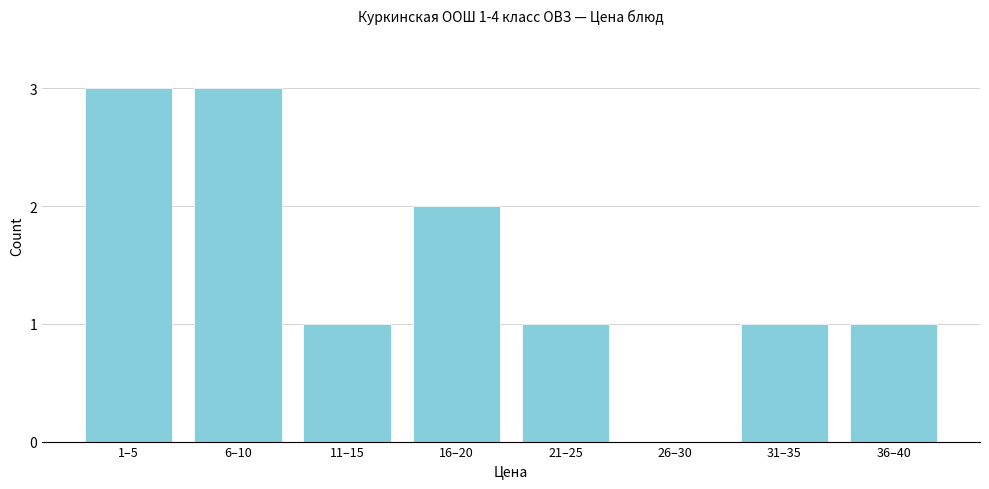

Reading left to right, list all the values displayed in this chart.

1–5=3	6–10=3	11–15=1	16–20=2	21–25=1	26–30=0	31–35=1	36–40=1